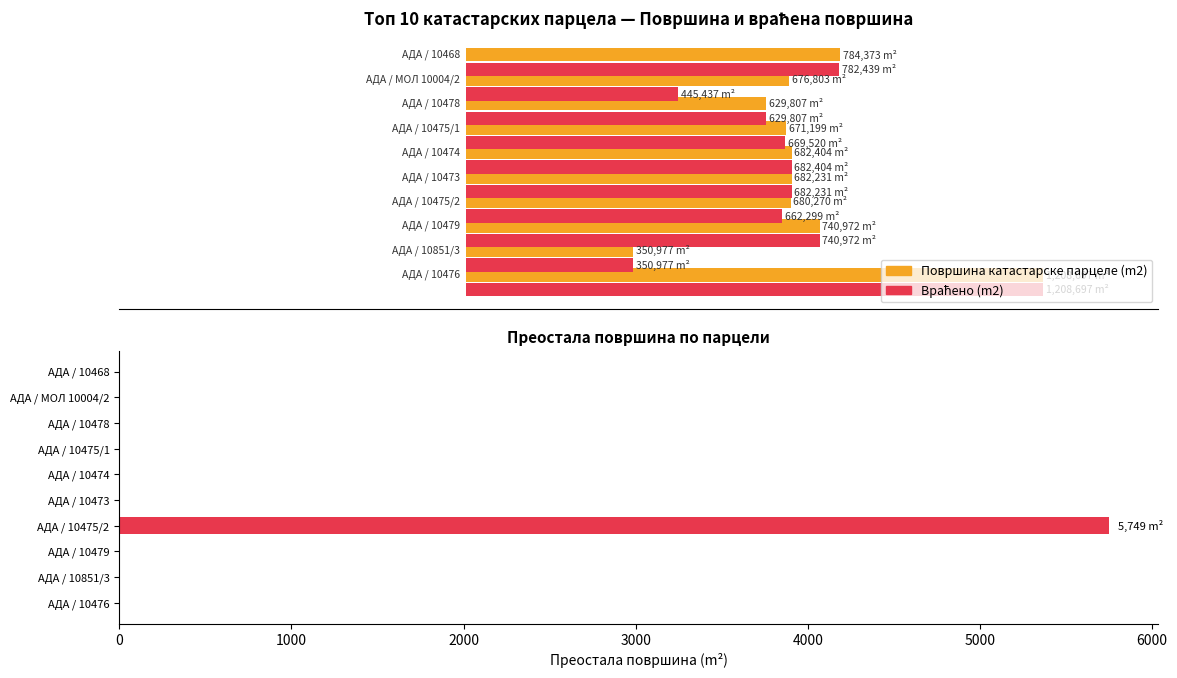

True or false: Преостала површина (m2) has a value of 0.0 at 120.

True